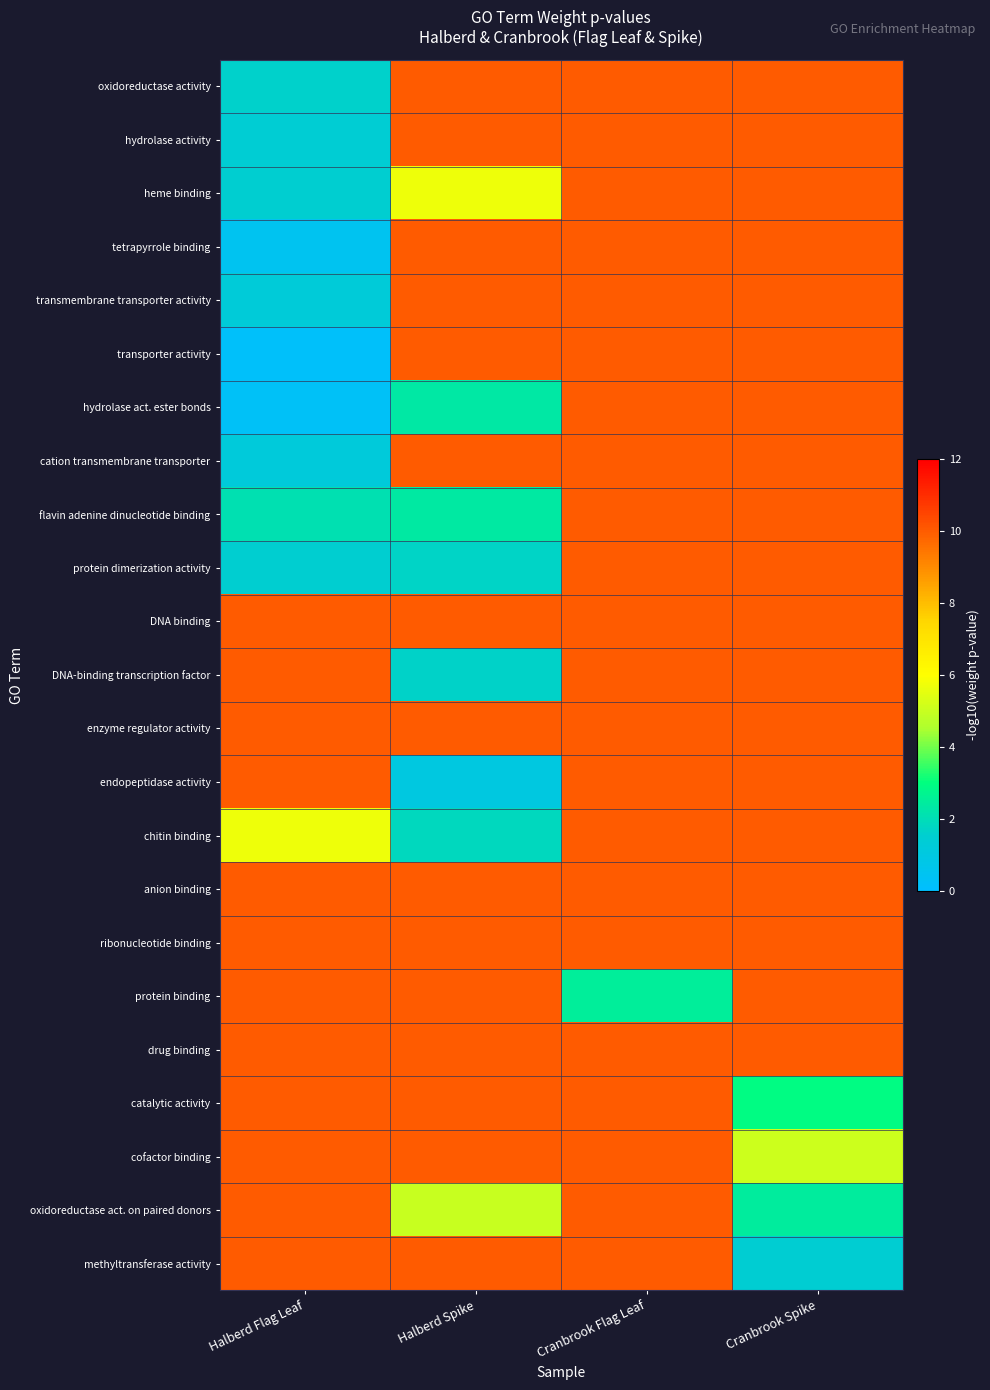

How many categories are shown in the chart?

4